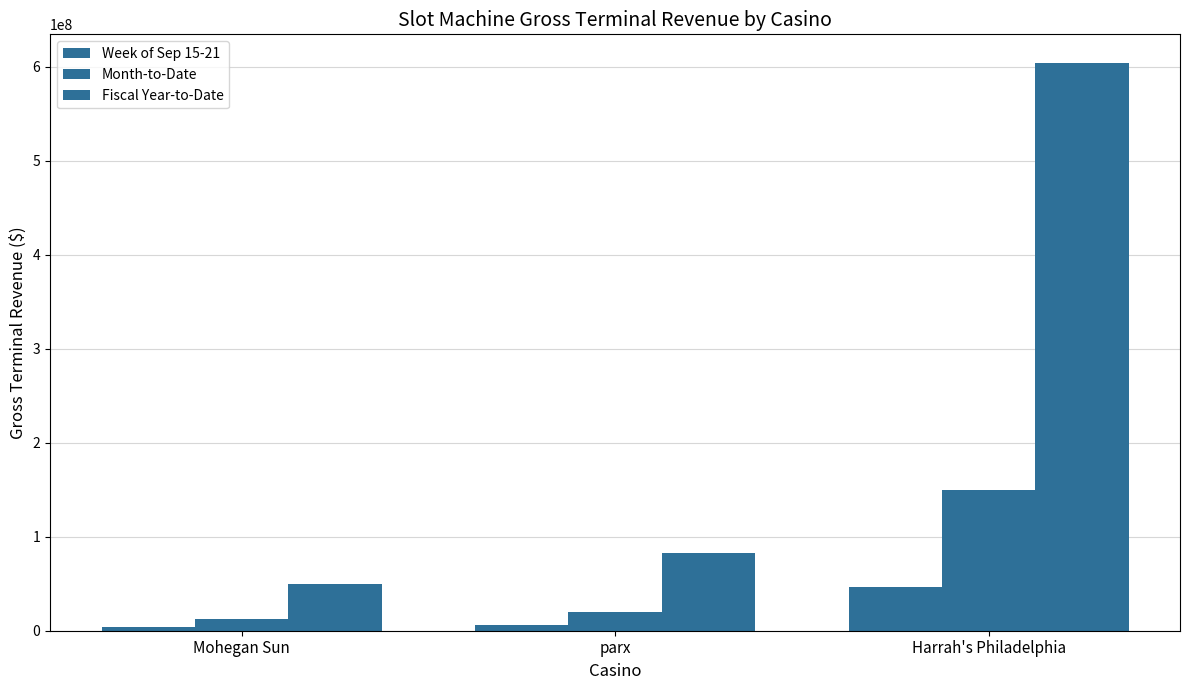

Does the chart contain stacked bars?

No